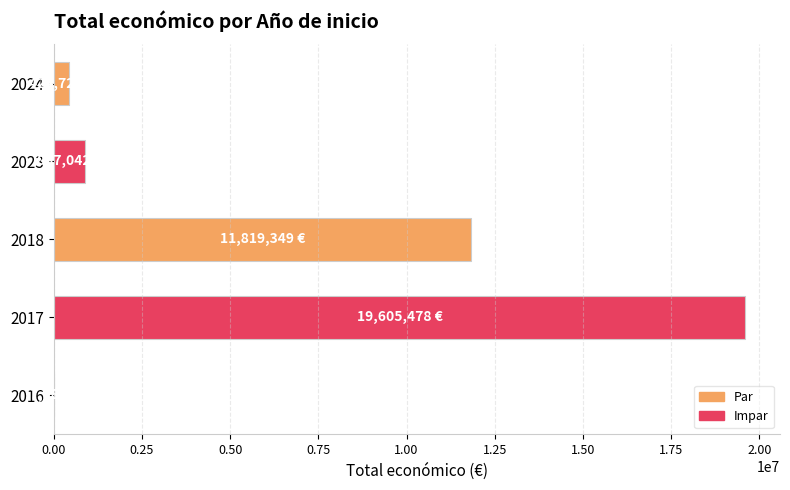

What is the change in value from 2017 to 2024?

-19180758